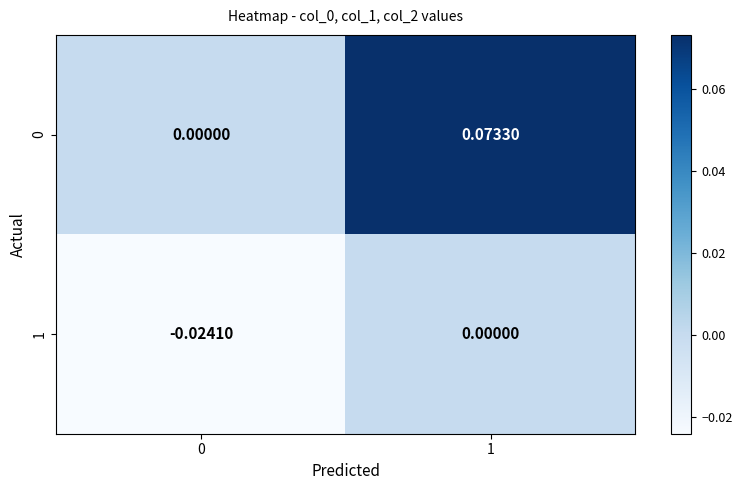

How many series are shown in this chart?

2